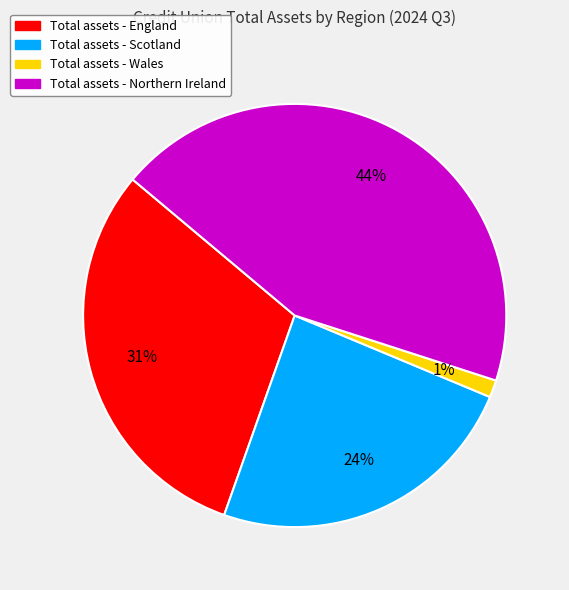

Is there any slice that represents more than half of the pie?

No